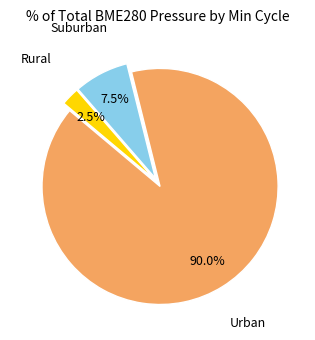

Is there a majority slice in this chart?

Yes